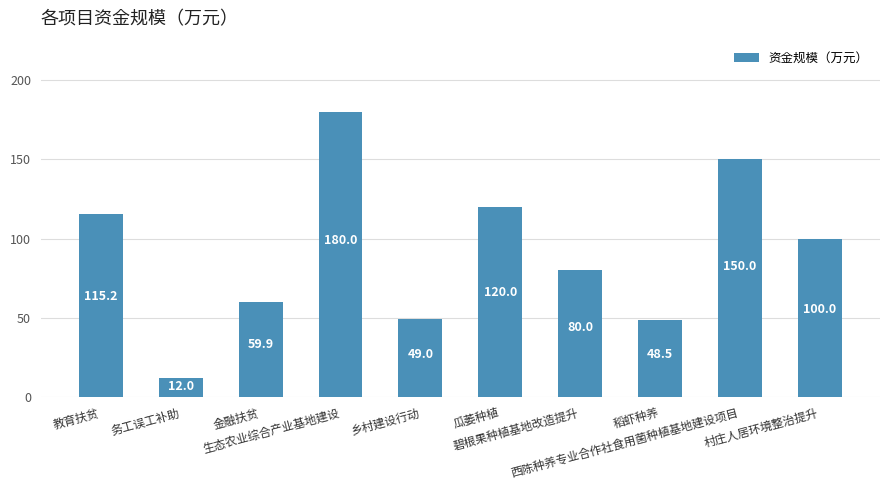

The chart shows a value of 70.0 at 教育扶贫. True or false?

False